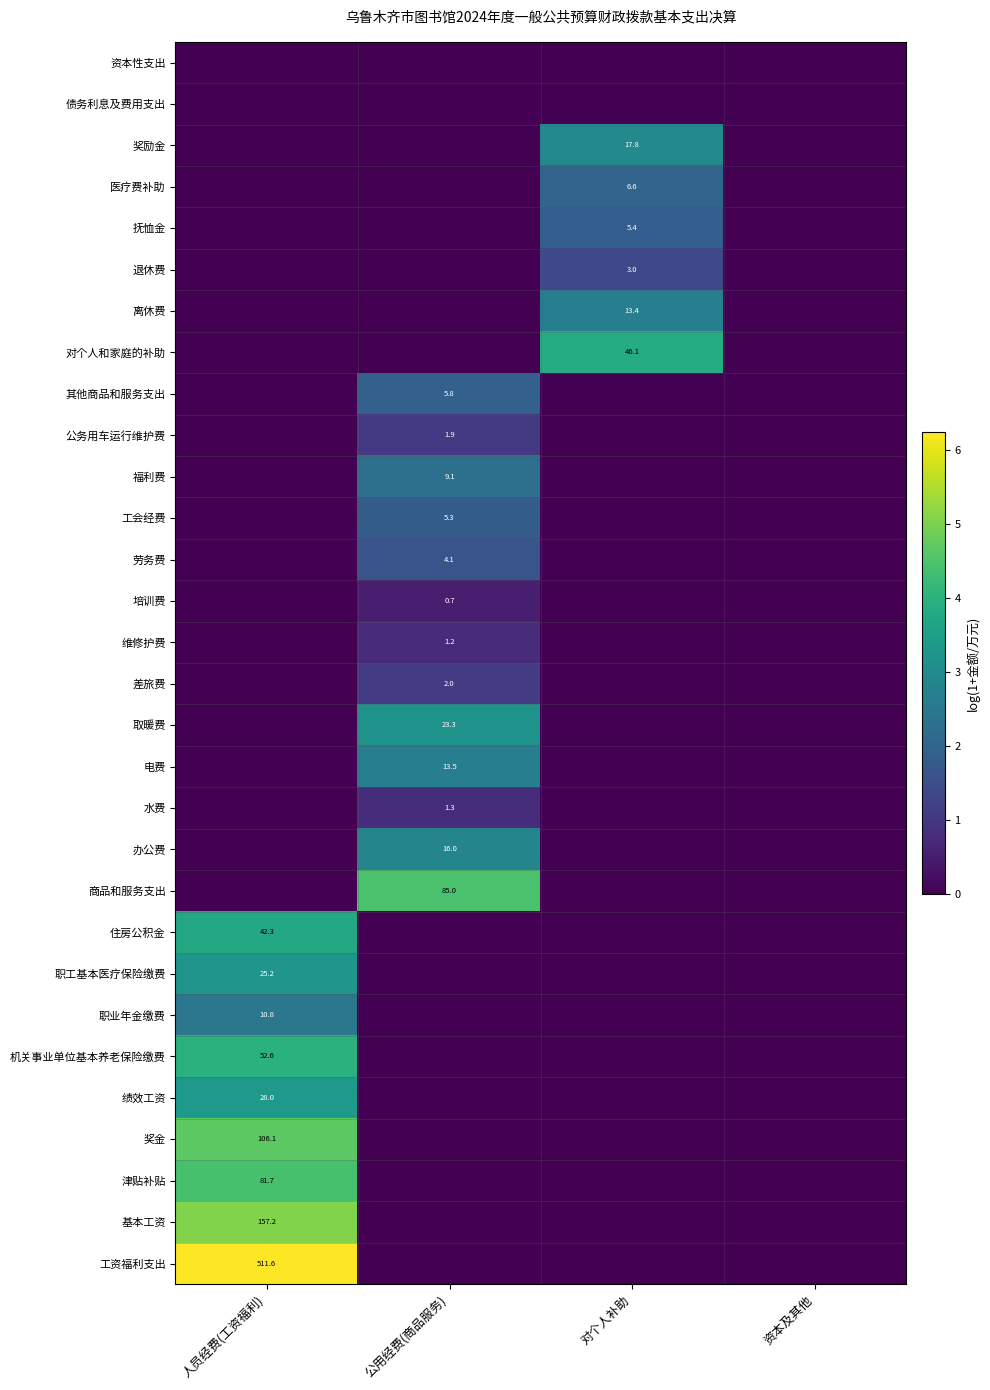

Is it true that 机关事业单位基本养老保险缴费 equals 83.8 at 人员经费(工资福利)?

False